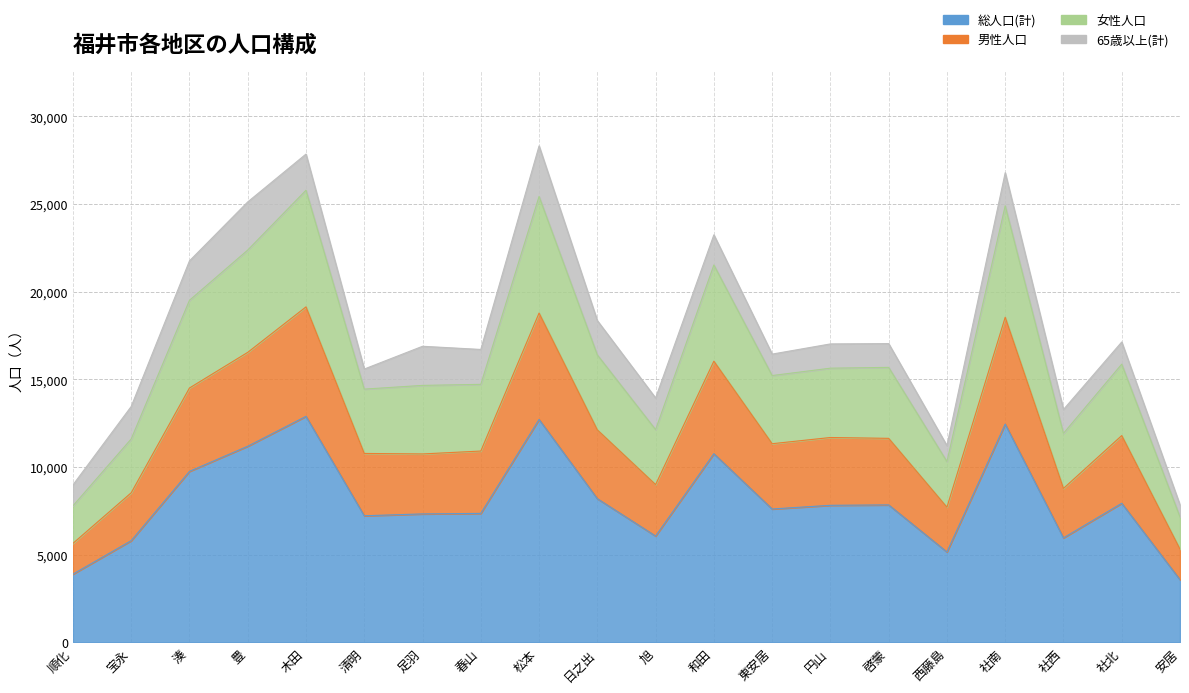

Which category has the lowest value in the 男性人口 series?

安居